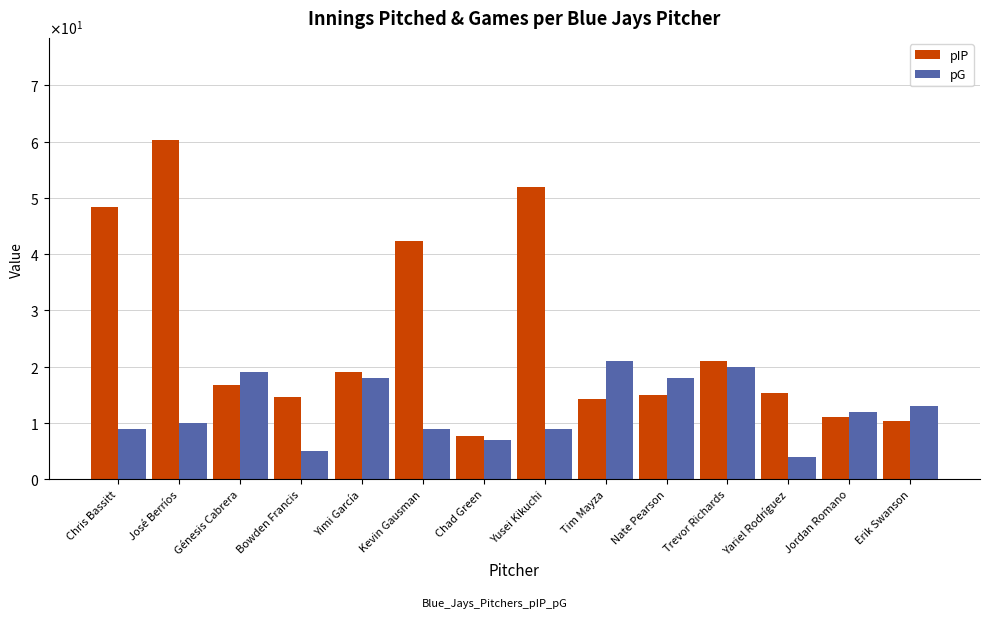

Does the chart contain stacked bars?

No